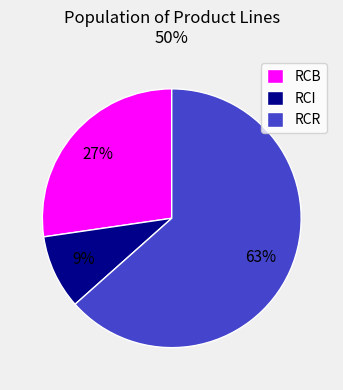

Count the number of slices in the pie.

3